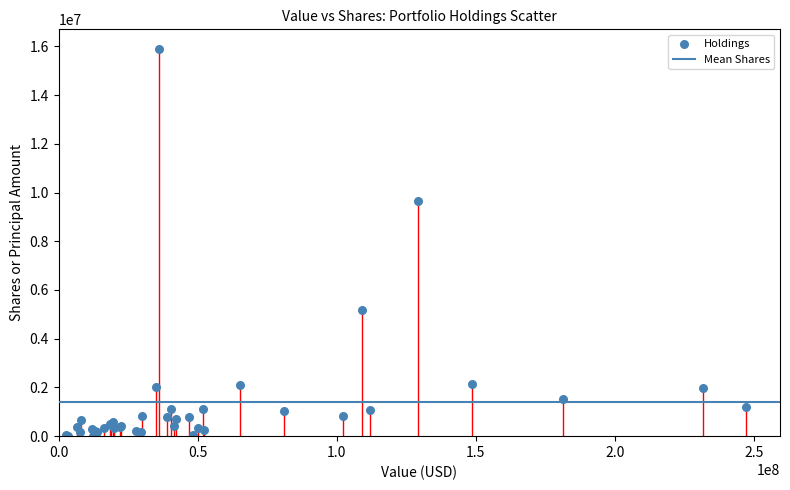

What Y value in the scatter plot is closest to 7956339?

9640278